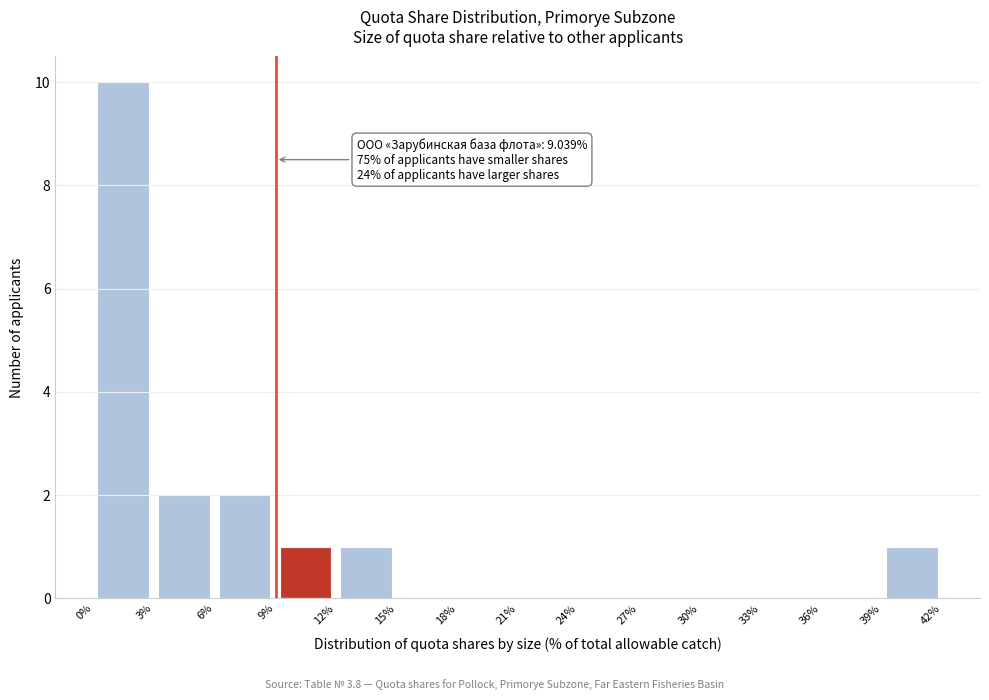

Which range on the x-axis has the tallest bar?

0% to 3%